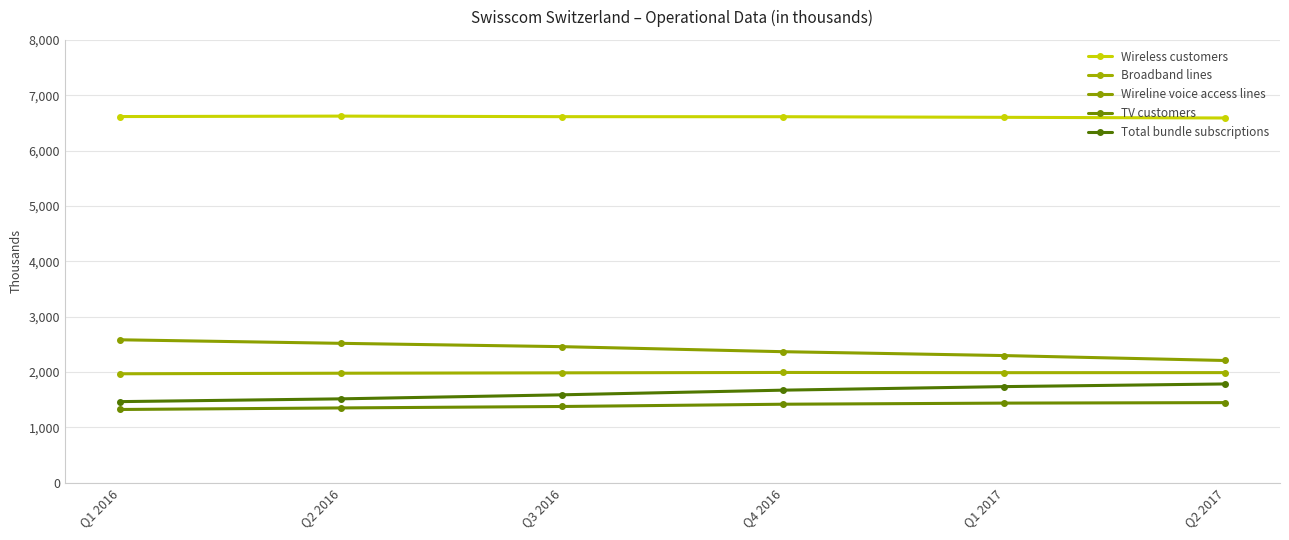

The value of Wireless customers at Q2 2016 is 6623. True or false?

True